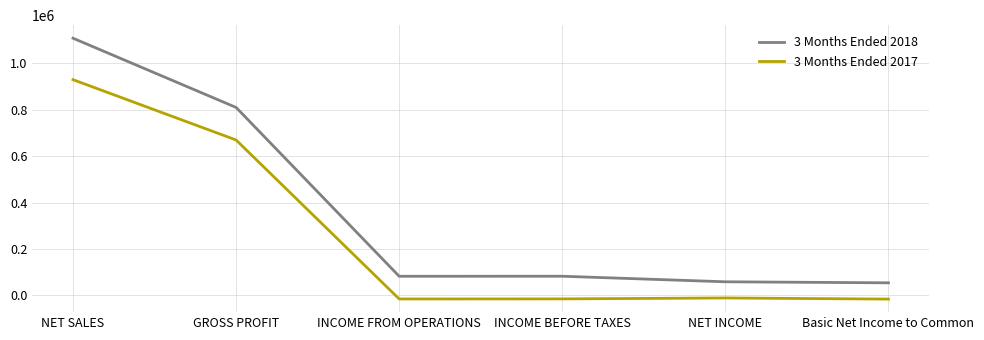

At which category does 3 Months Ended 2018 reach its first local valley?

INCOME FROM OPERATIONS